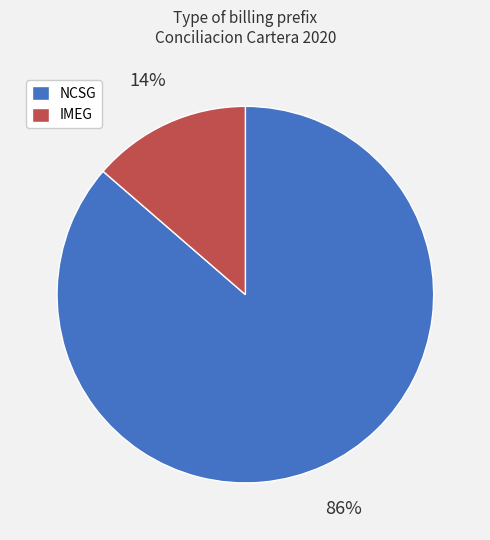

To the nearest percent, what percentage of the pie is IMEG?

14%